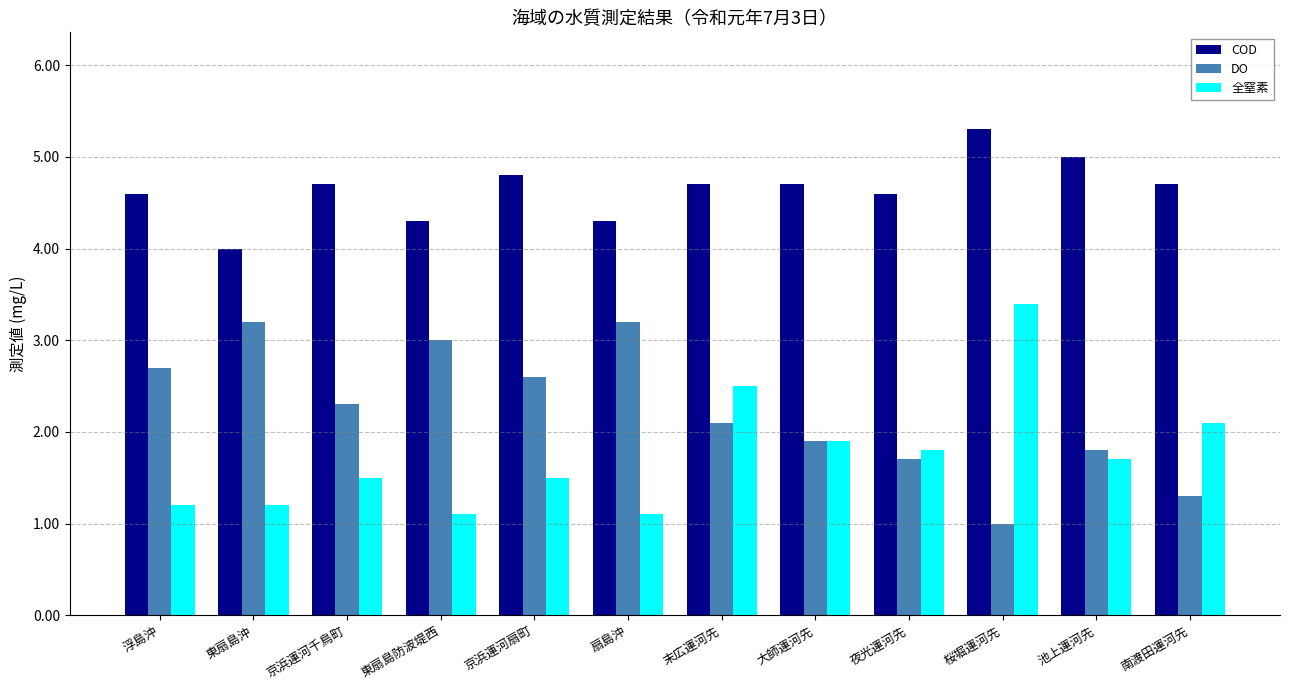

List the series in order of their overall mean, highest first.

COD, DO, 全窒素